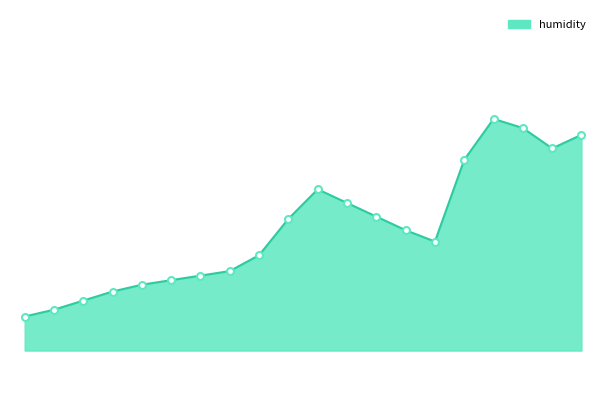

Which category has the lowest value across all series?

00:00